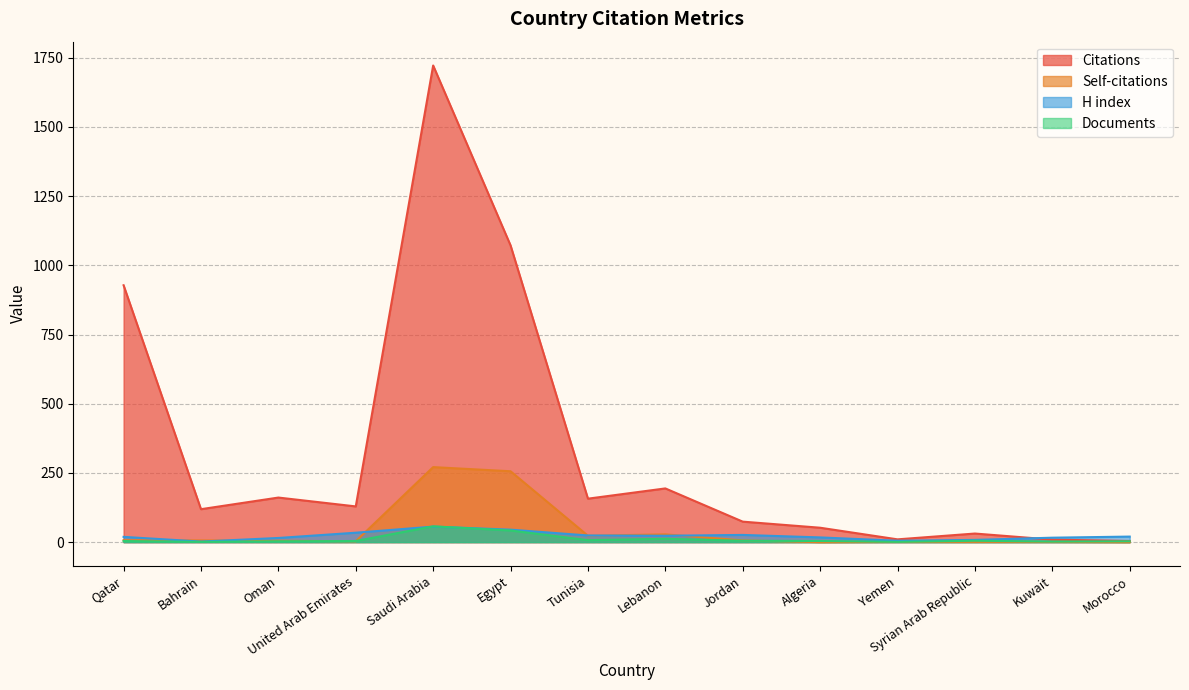

What is the sum of the Documents values at Oman and Morocco?

6